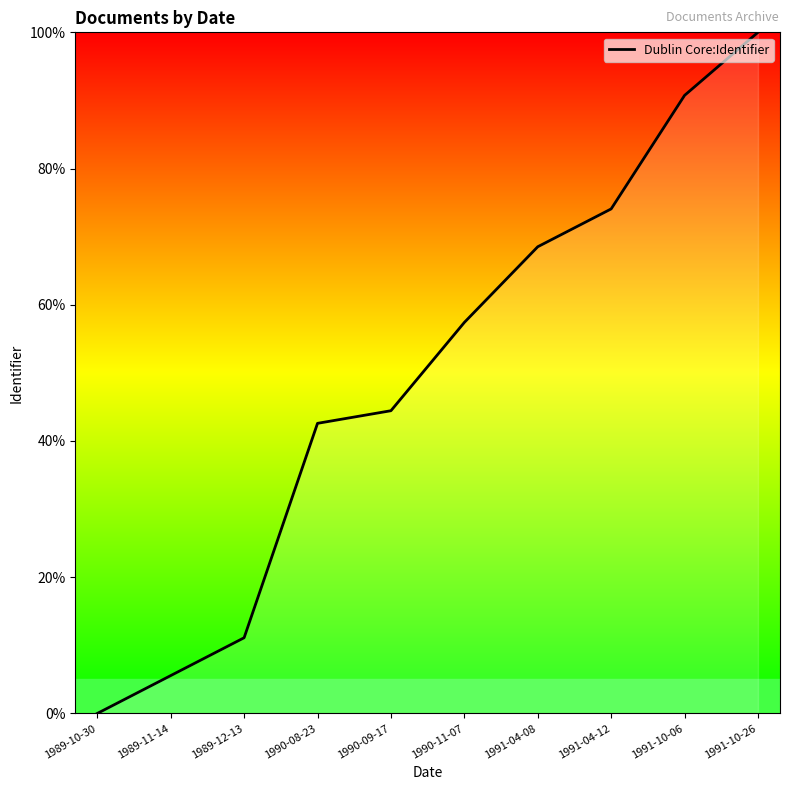

What is the change in value from 1989-11-14 to 1991-10-06?

+85.2